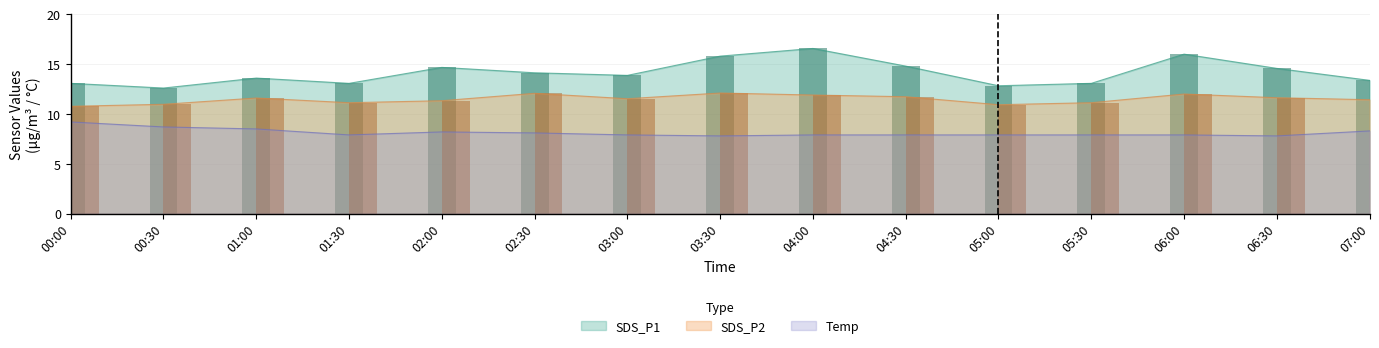

How many bars are there in each group?

3